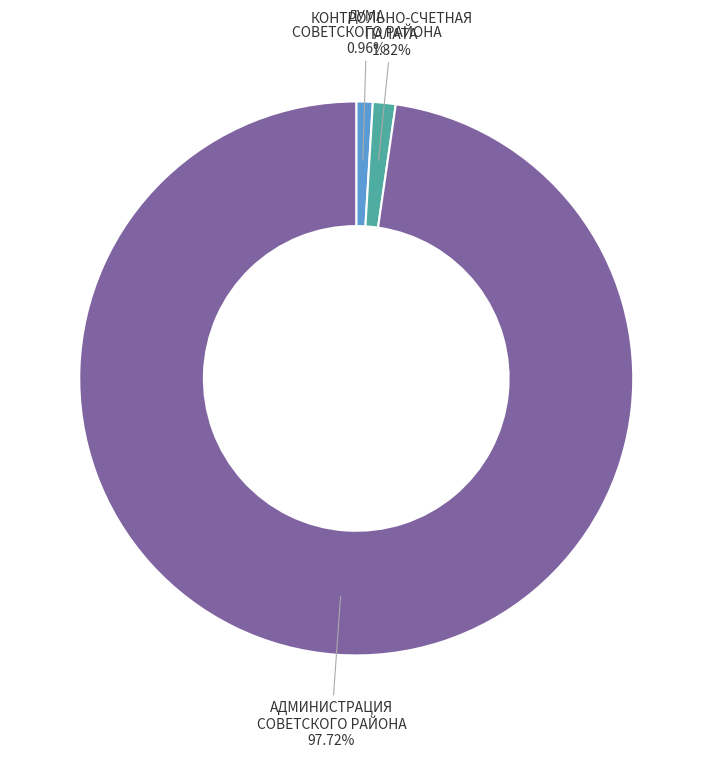

Count the number of slices in the pie.

3